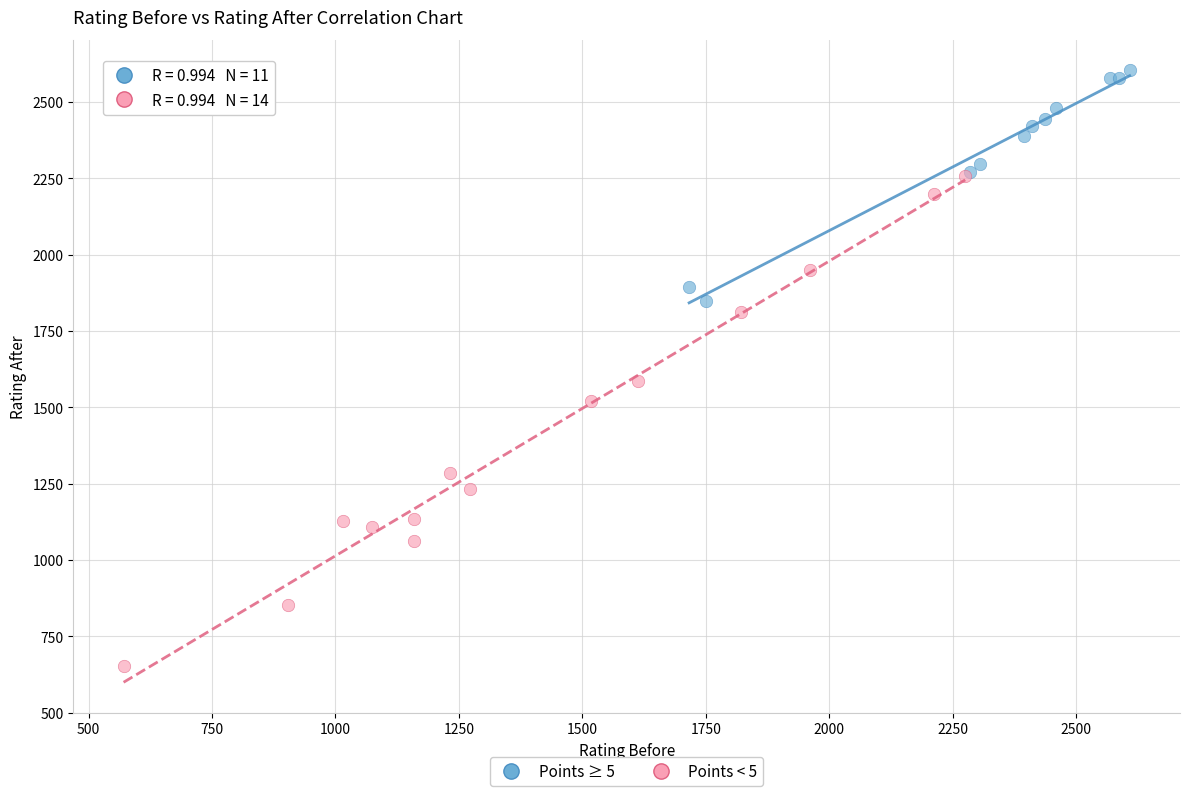

Which series reaches the minimum Y coordinate?

Points < 5